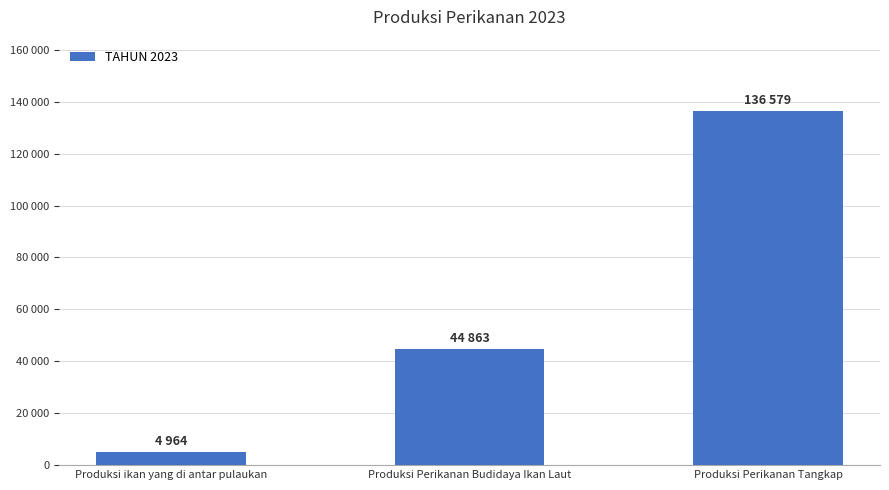

How many series are shown in this chart?

1